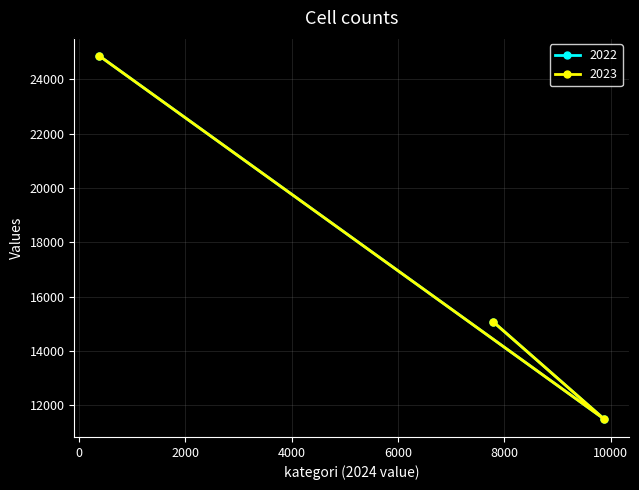

What is the maximum value shown in the chart?

24859.3